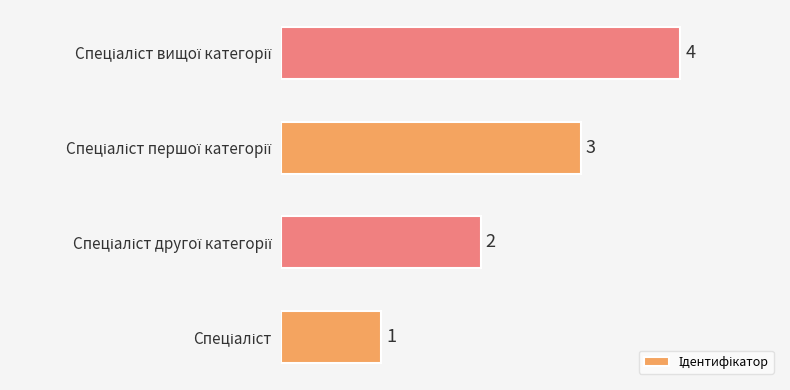

What is the maximum value shown in the chart?

4